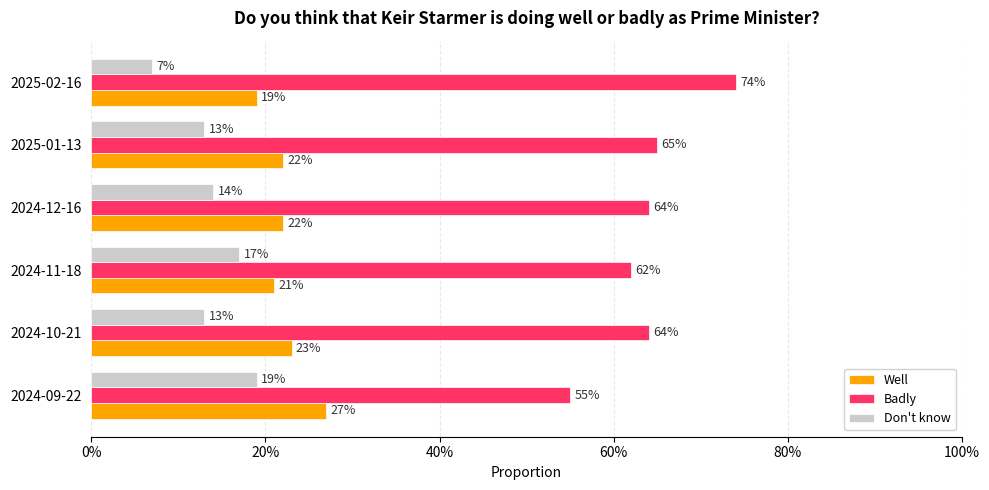

What are all the series names shown in the legend?

Well, Badly, Don't know